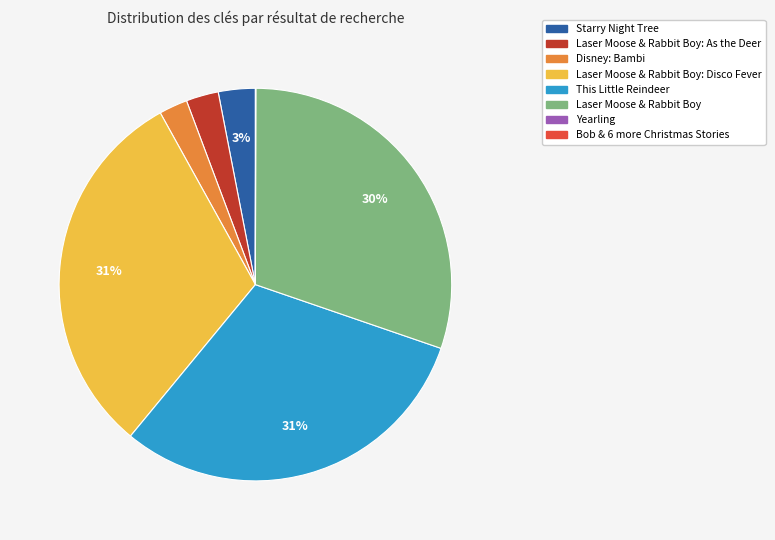

To the nearest percent, what is the average slice percentage?

12%